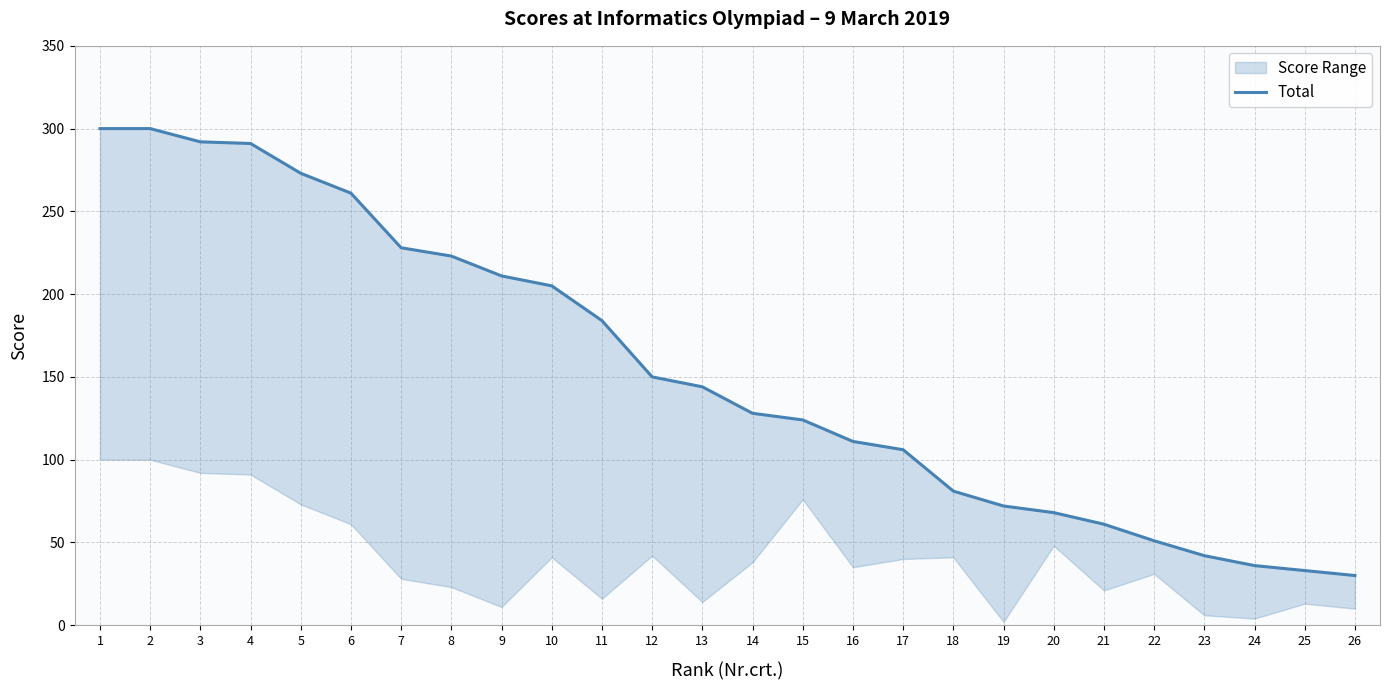

Is it true that the value at 9 is 211?

True